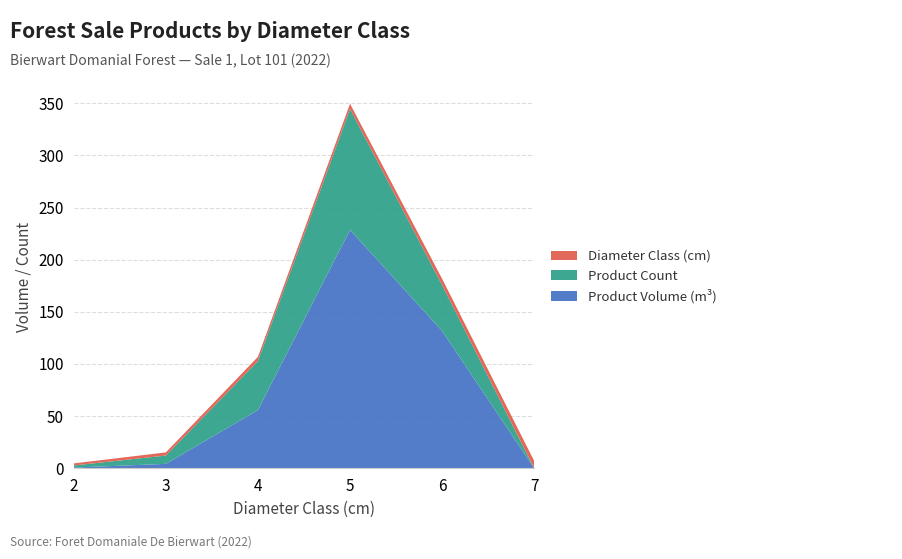

Reading left to right, what are all the values shown in this chart?

produit_vtgr: 0.6	4.2	55.8	228.6	131.7	0.0
produit_nbre: 2.0	8.0	47.0	116.0	44.0	0.0
cm: 2.0	3.0	4.0	5.0	6.0	7.0